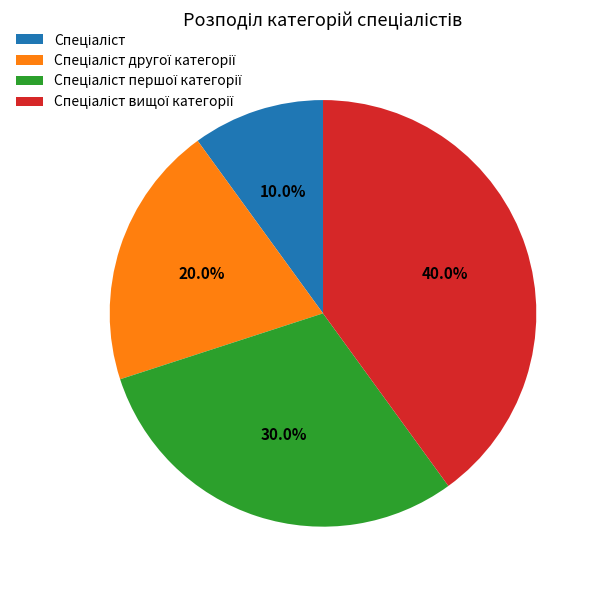

Count the number of slices in the pie.

4